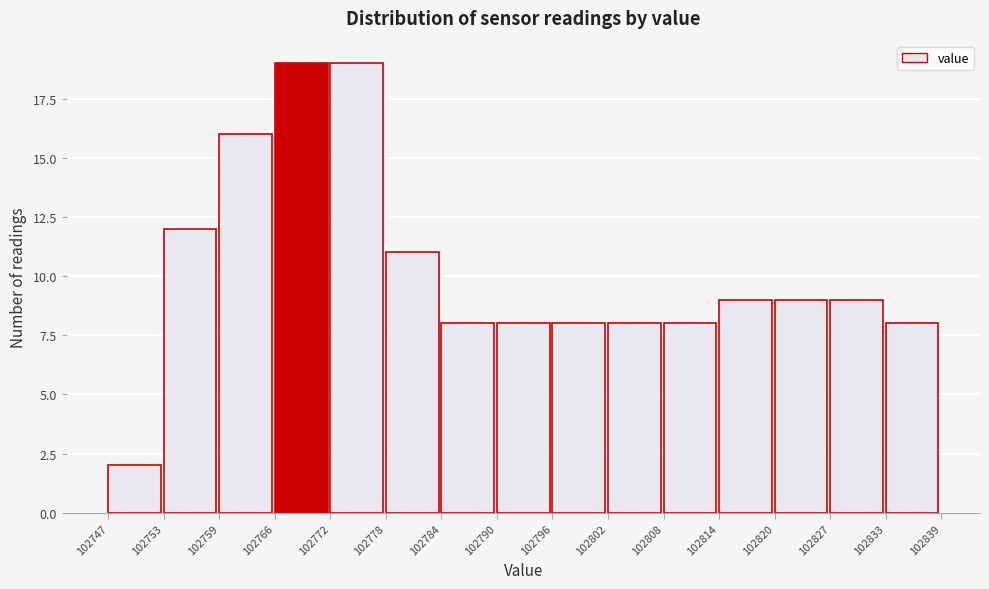

Reading left to right, list every bar in this chart as the range it spans on the x-axis followed by its height. The values are not printed on the chart, so give them approximately, as read against the axis.

102747 to 102753: 2
102753 to 102759: 12
102759 to 102766: 16
102766 to 102772: 19
102772 to 102778: 19
102778 to 102784: 11
102784 to 102790: 8
102790 to 102796: 8
102796 to 102802: 8
102802 to 102808: 8
102808 to 102814: 8
102814 to 102820: 9
102820 to 102827: 9
102827 to 102833: 9
102833 to 102839: 8